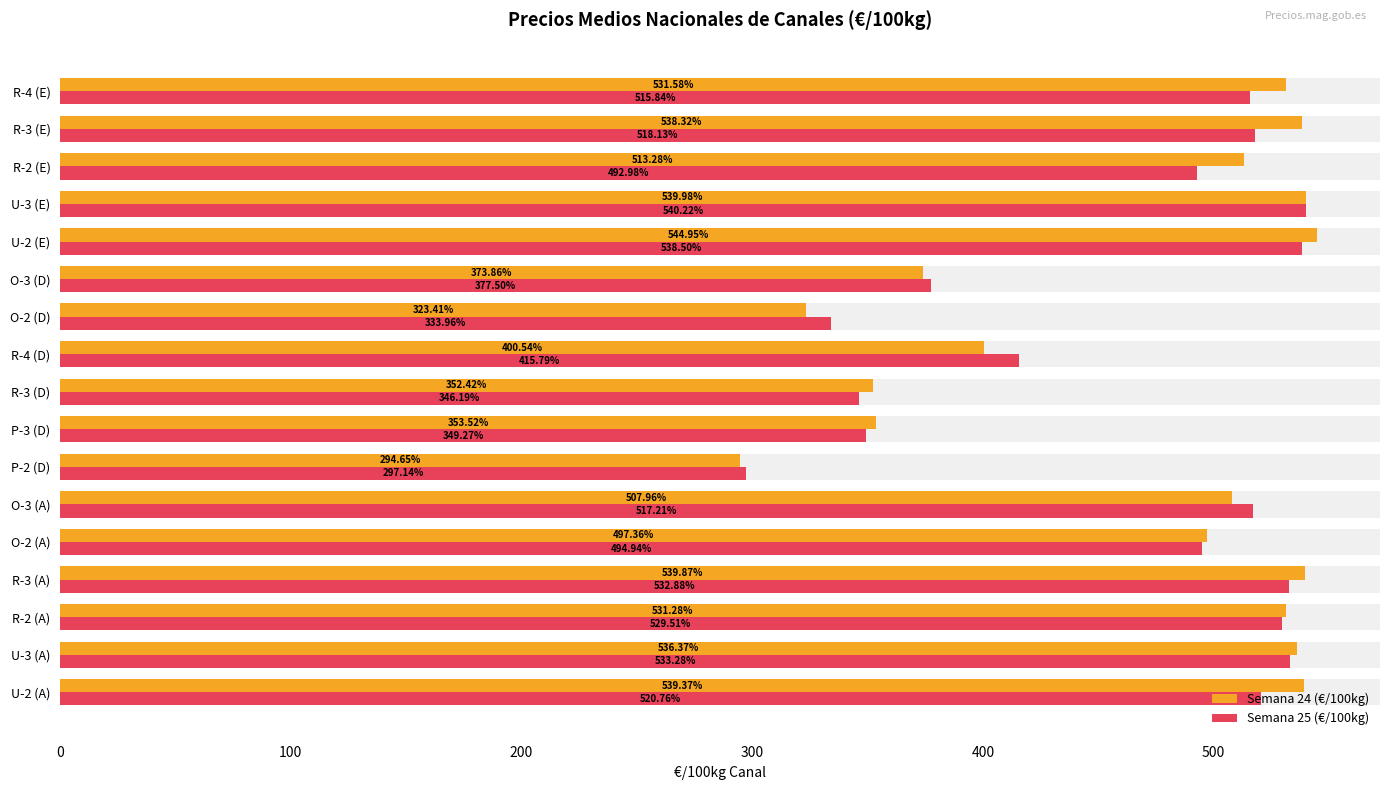

What is the sum of all Semana 25 (€/100kg) values?

7854.1